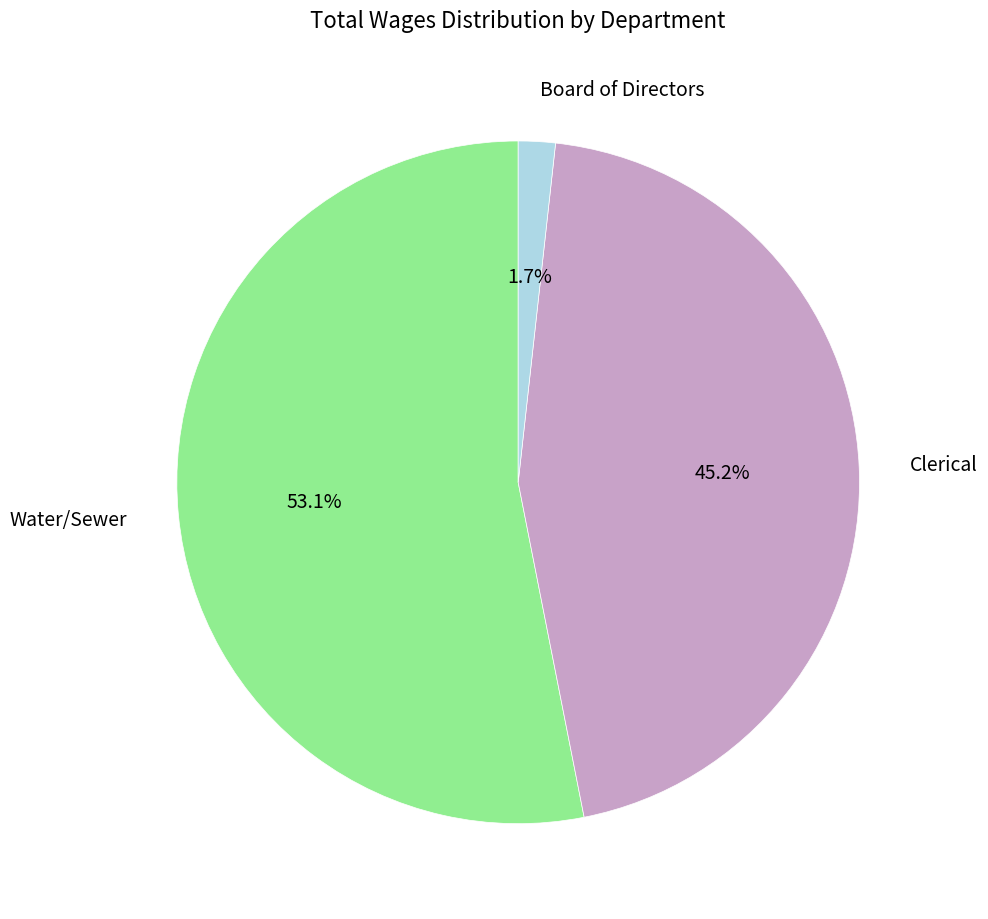

To the nearest percent, what is the difference between the largest and smallest slice percentages?

51%